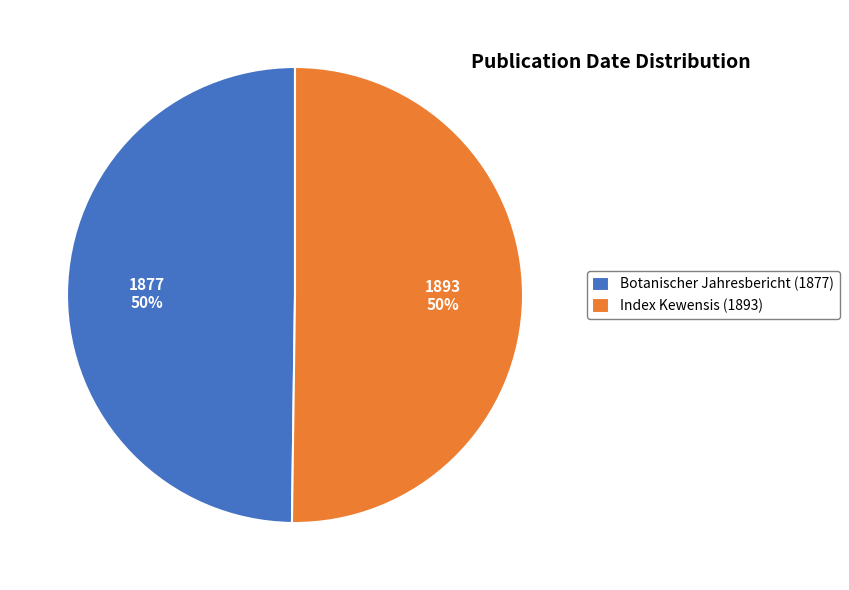

The Botanischer Jahresbericht (1877) slice represents 43% of the pie. True or false?

False